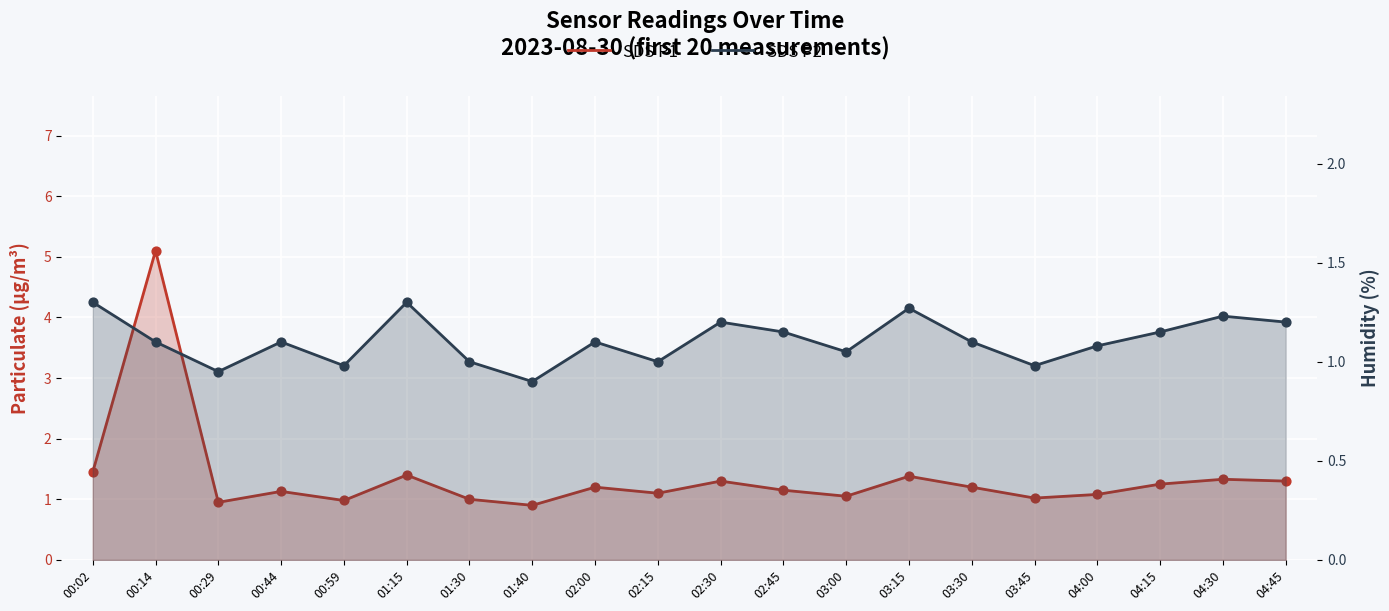

Which series reaches the maximum Y coordinate?

SDS P1